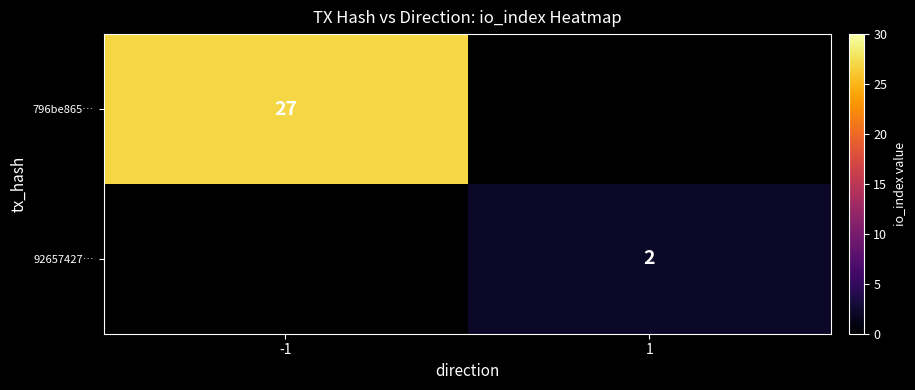

True or false: 92657427… has a value of 0.5 at 1.

False